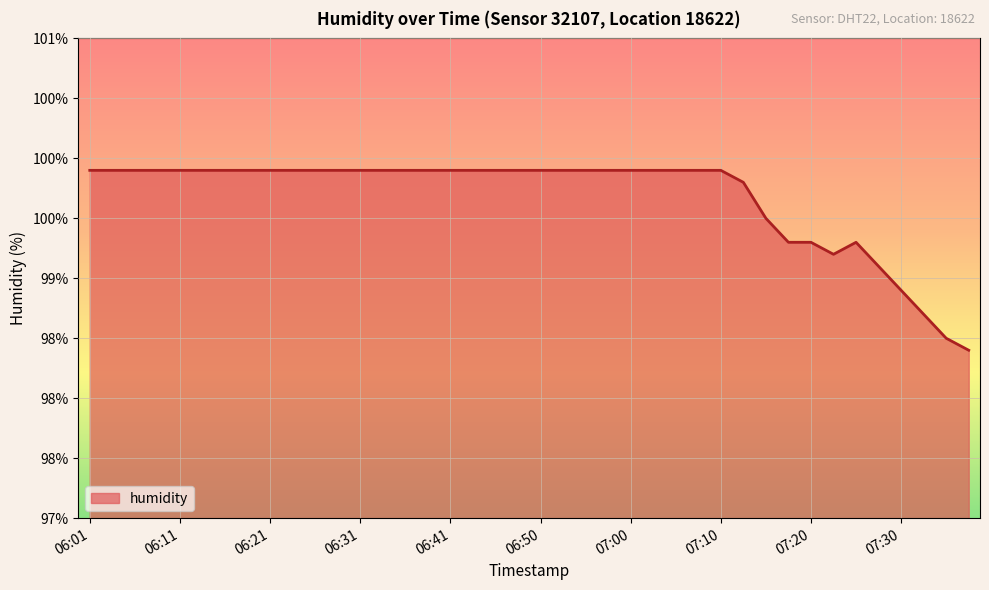

At which category does the chart reach its peak across all series?

06:01